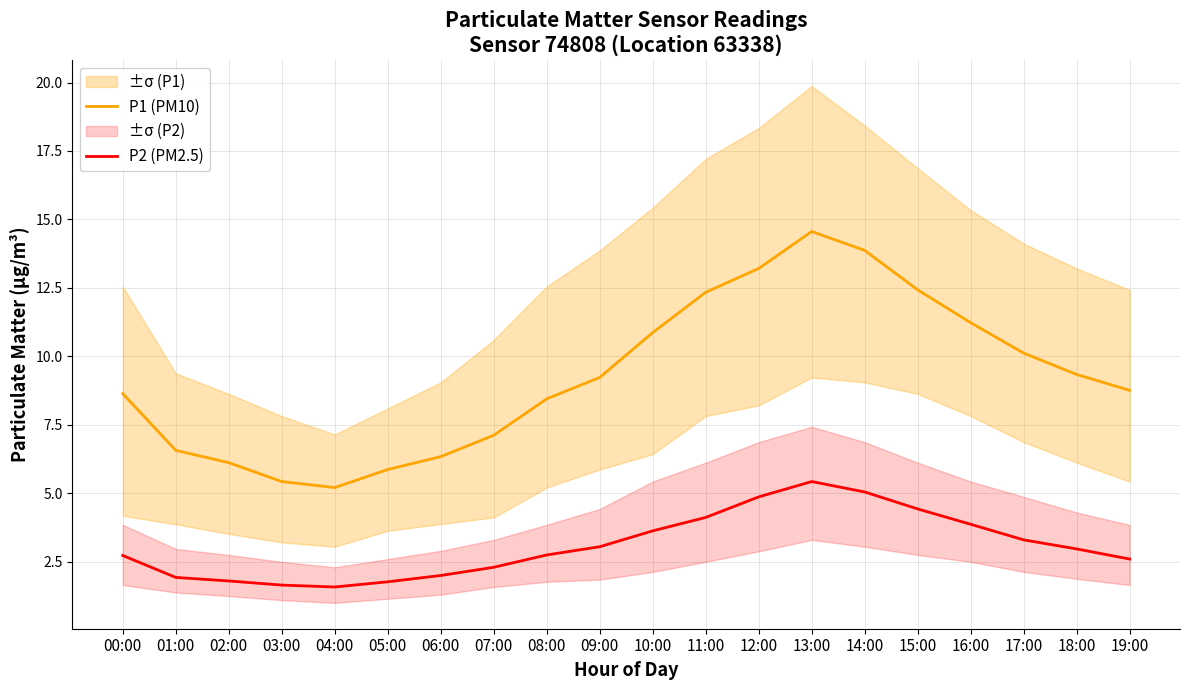

Count the number of data series in this chart.

2